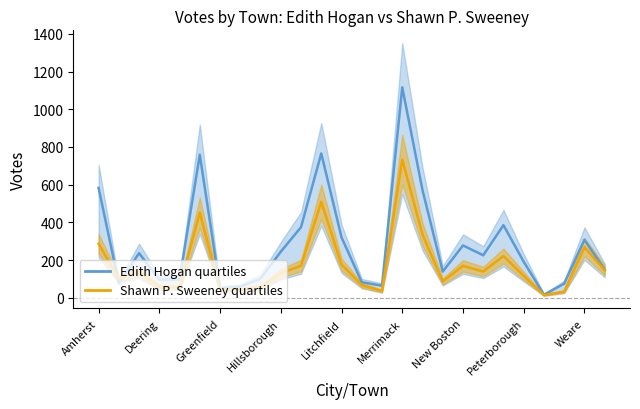

What is the difference between the second highest and minimum values in the Shawn P. Sweeney series?

494.0